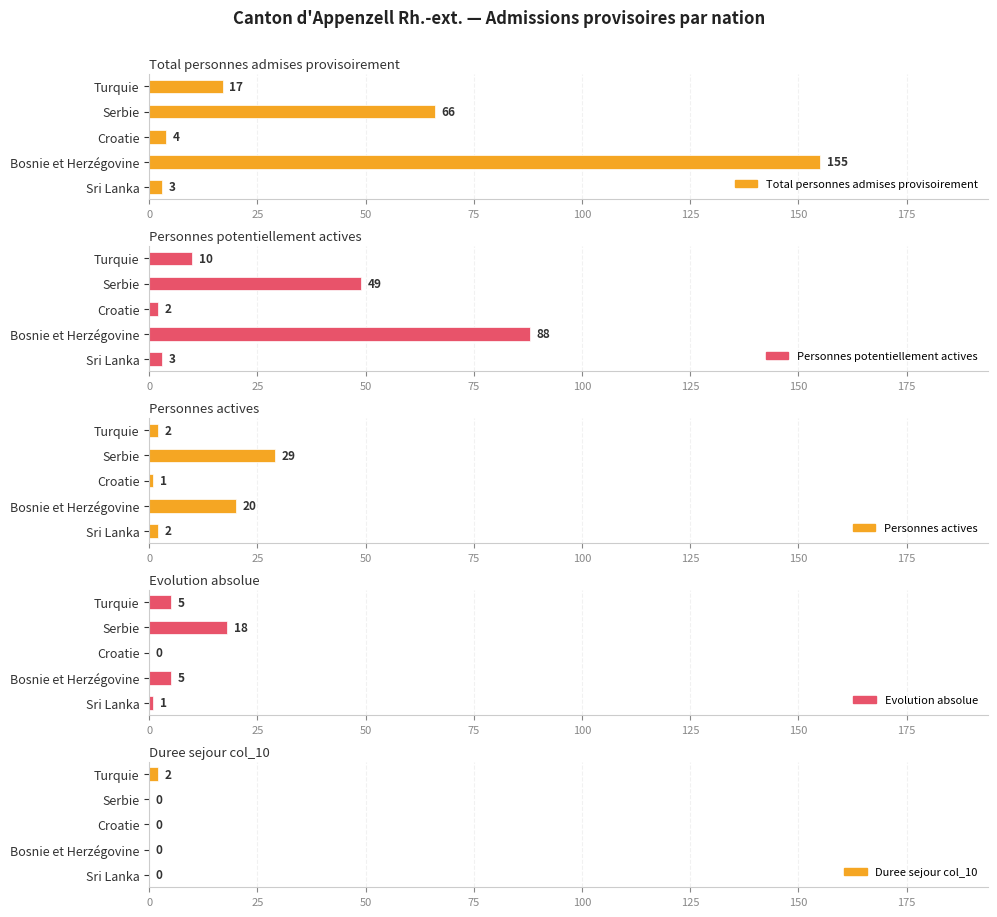

Which series has the largest total across all categories?

Total personnes admises provisoirement